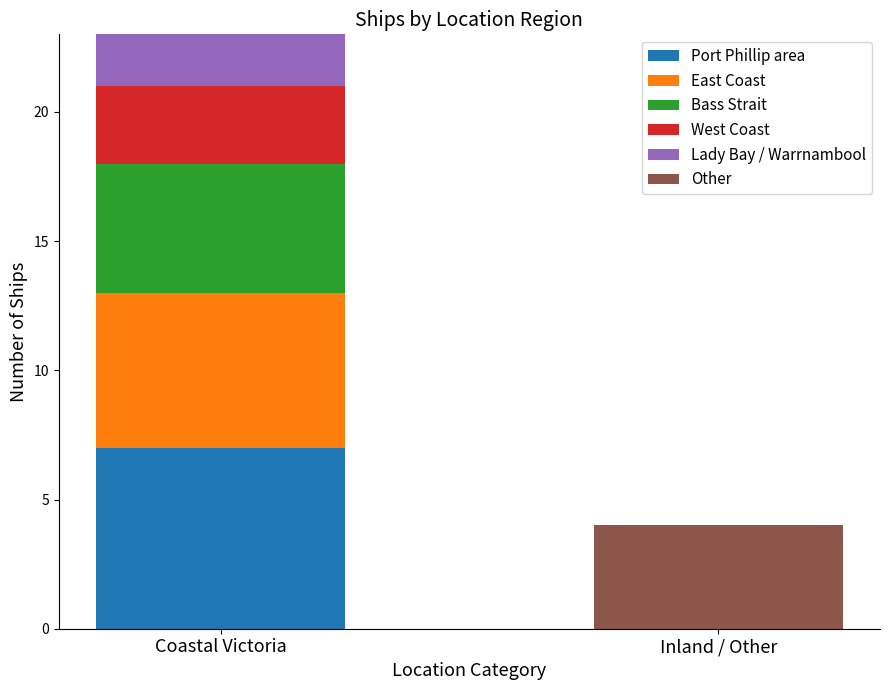

Which category has the highest value in the Port Phillip area series?

Coastal Victoria